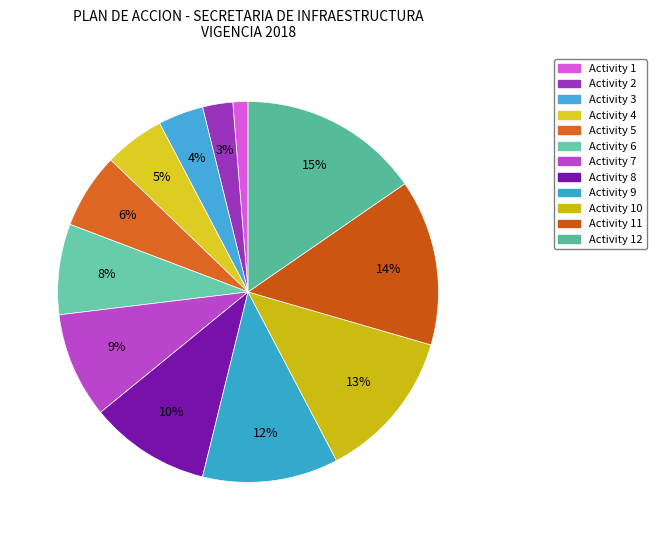

Count the number of slices in the pie.

12